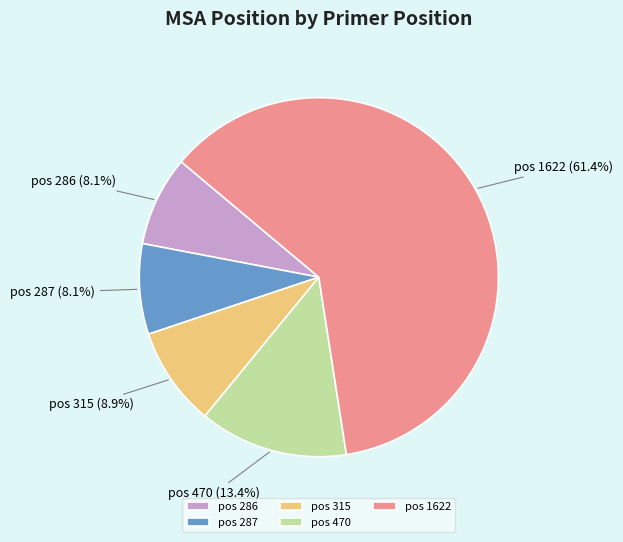

How many segments does this pie chart have?

5